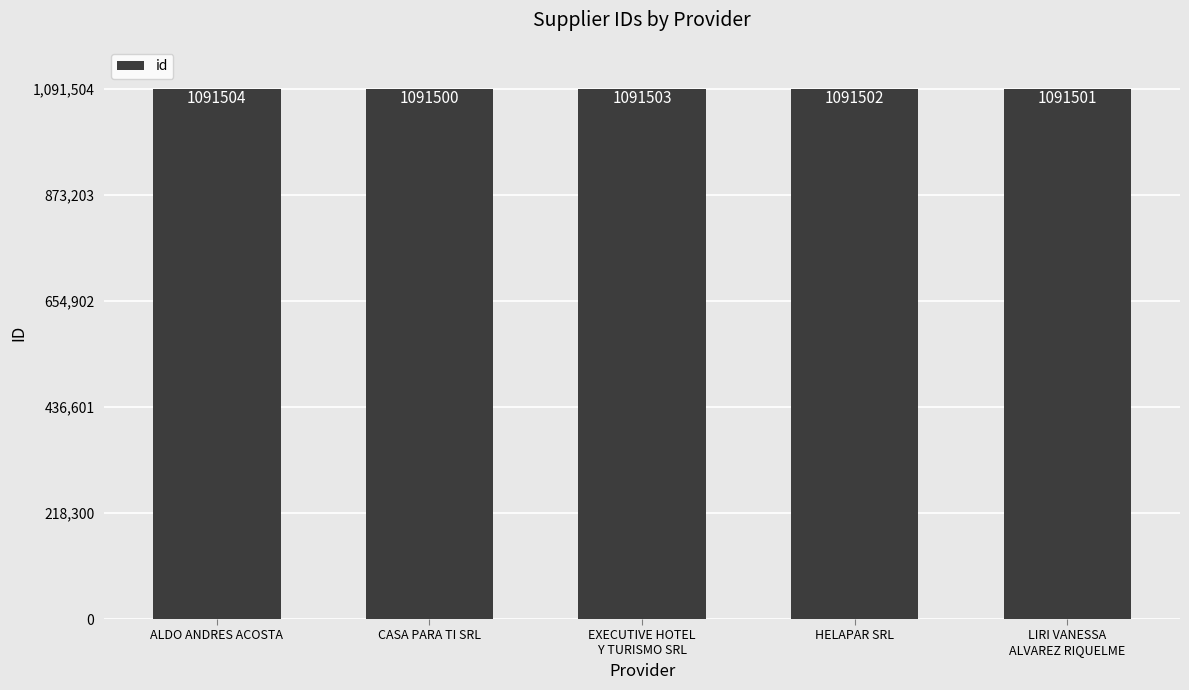

What is the greatest value displayed?

1091504